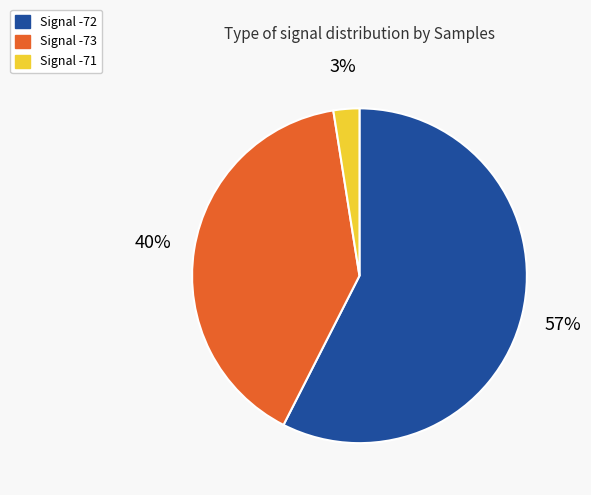

How many segments does this pie chart have?

3